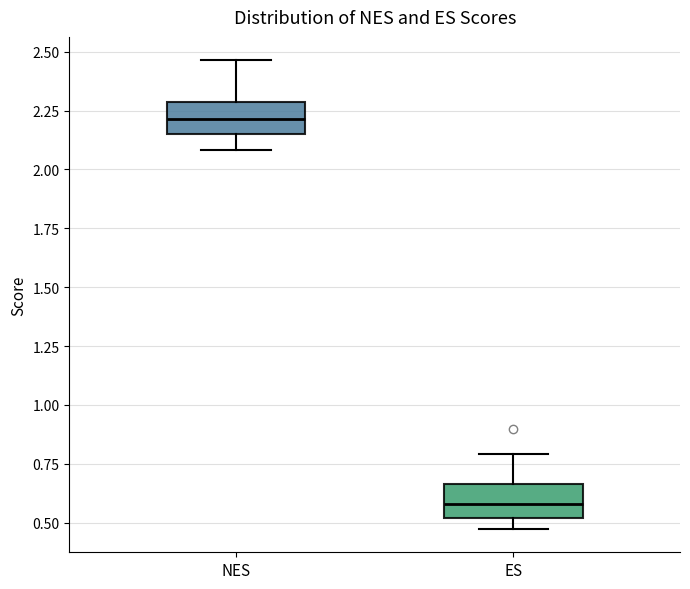

Where is the lower edge of the box for NES on the y-axis? The values are not printed on the chart, so give them approximately, as read against the axis.

2.15